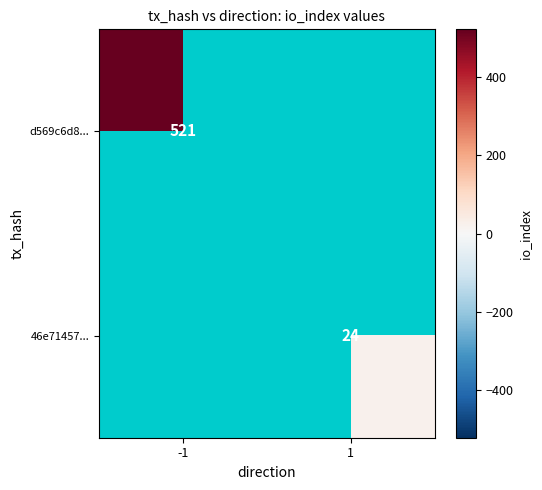

The value of d569c6d8... at -1 is 521. True or false?

True